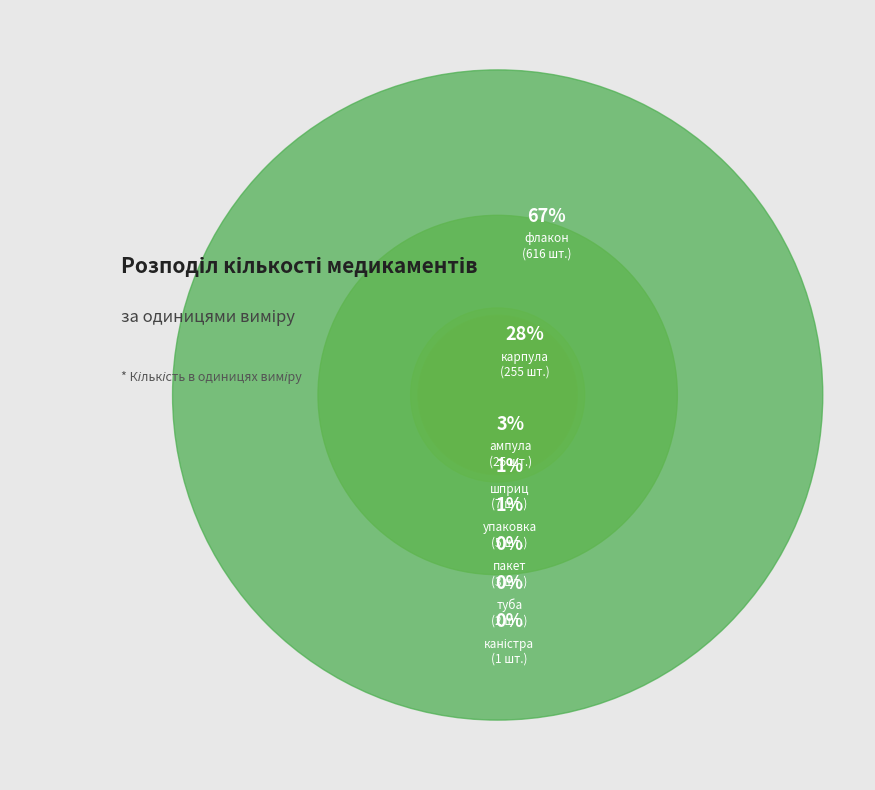

Which category accounts for the majority?

флакон